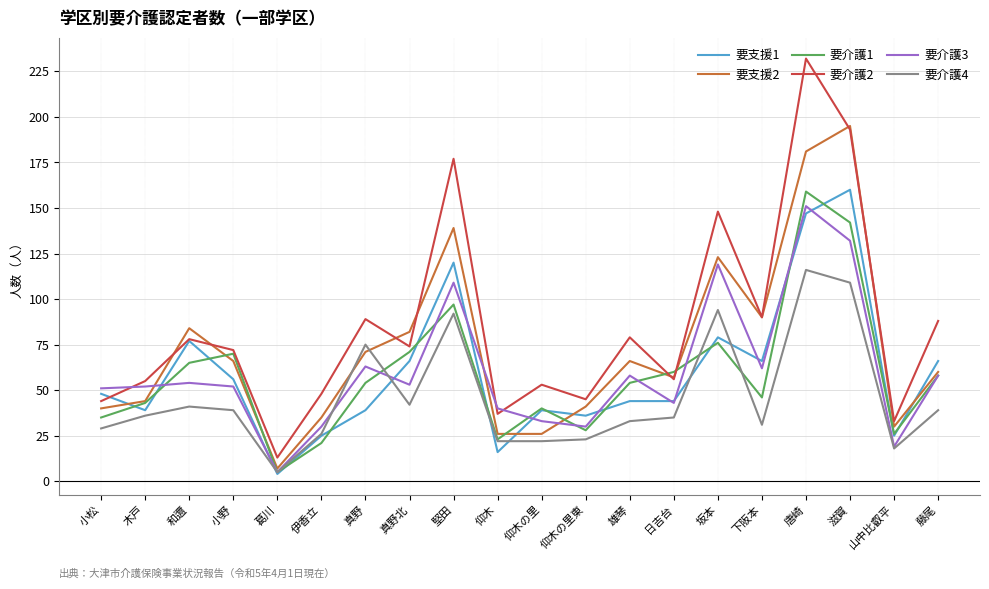

At which label is 要支援2 closest to 101?

下阪本